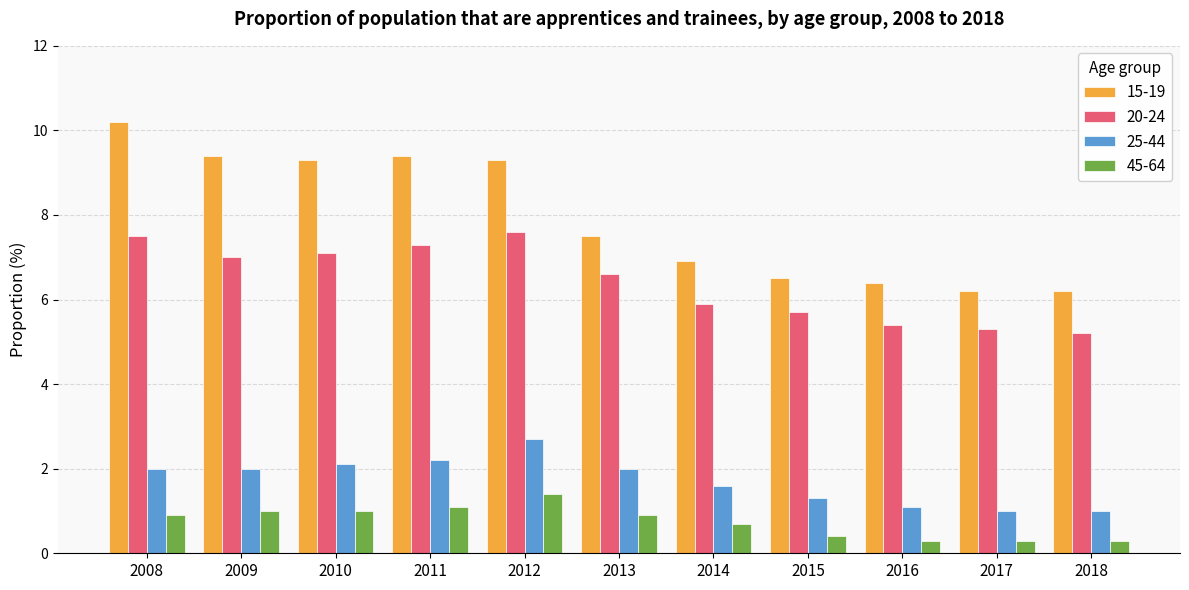

Which series has the largest total across all categories?

15-19